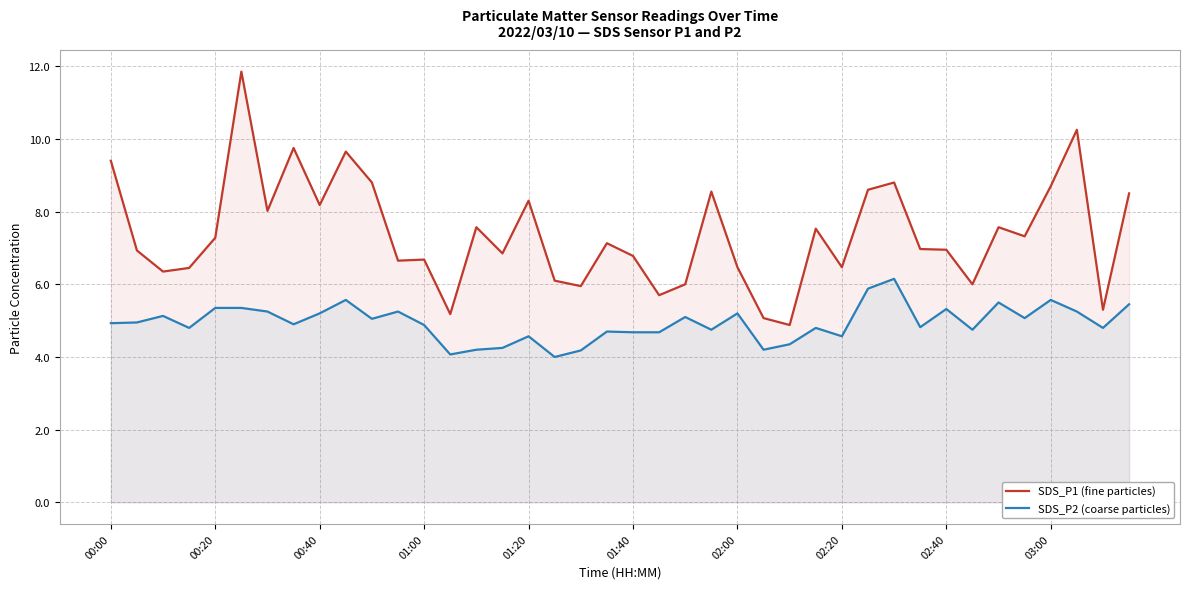

Which series has the largest total across all categories?

SDS_P1 (fine particles)